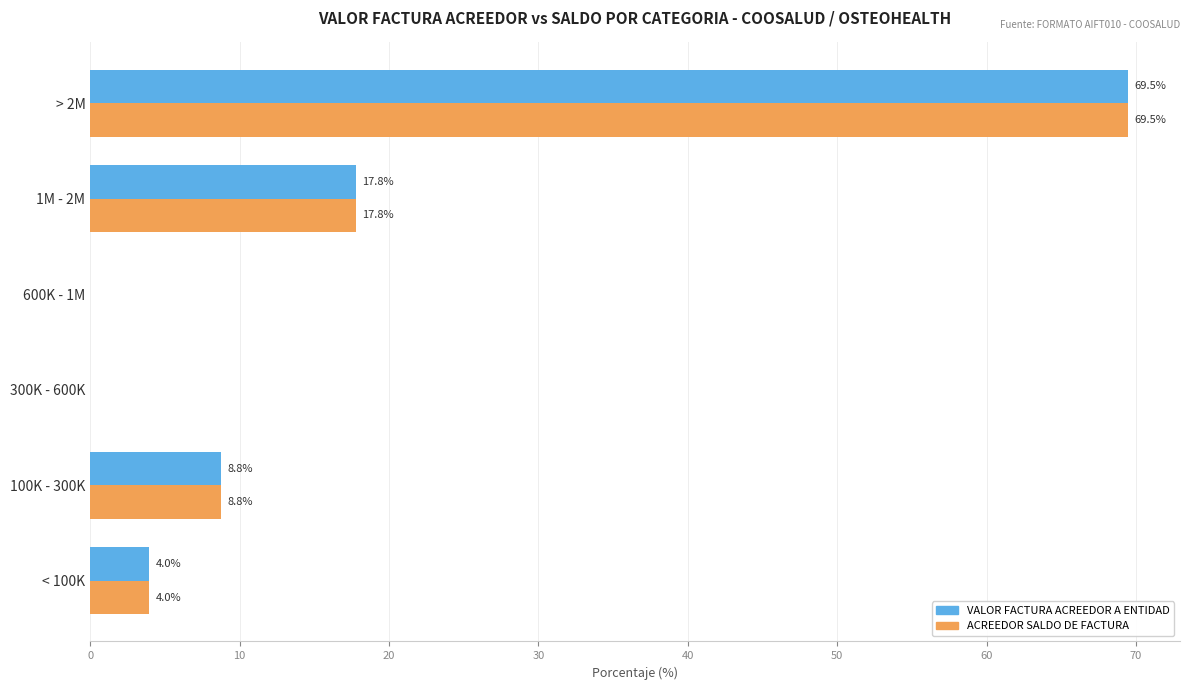

The ACREEDOR SALDO DE FACTURA series shows 5.5 at 100K - 300K. True or false?

False